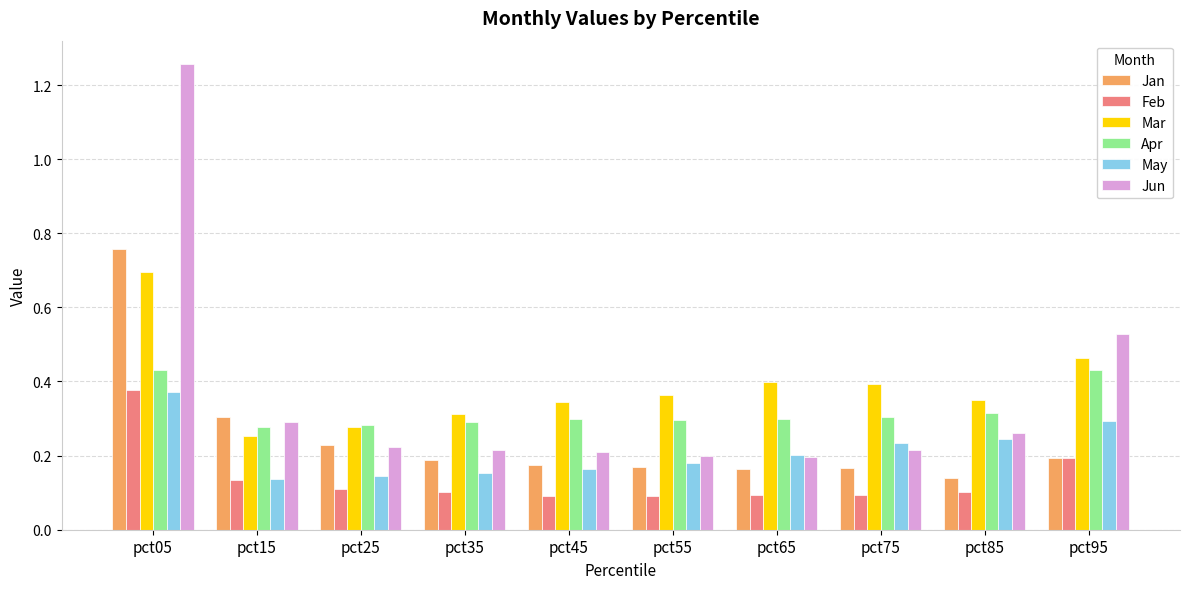

Which series has the largest range (max minus min)?

Jun